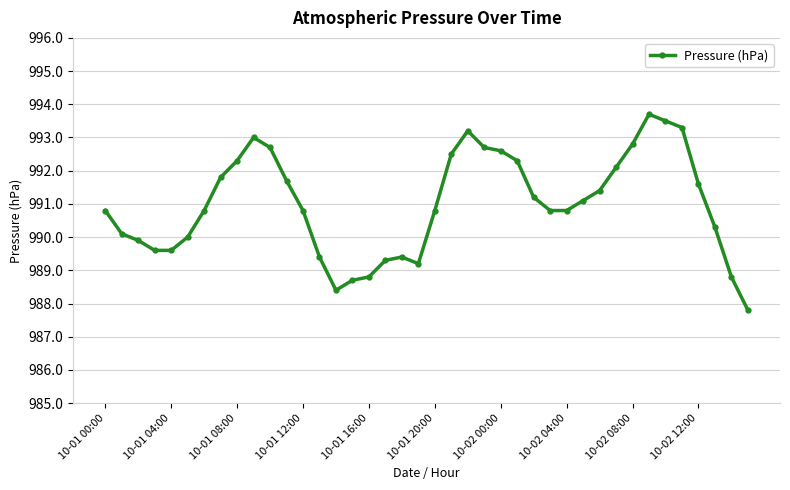

What is the value of the 40th point from the left?

987.8